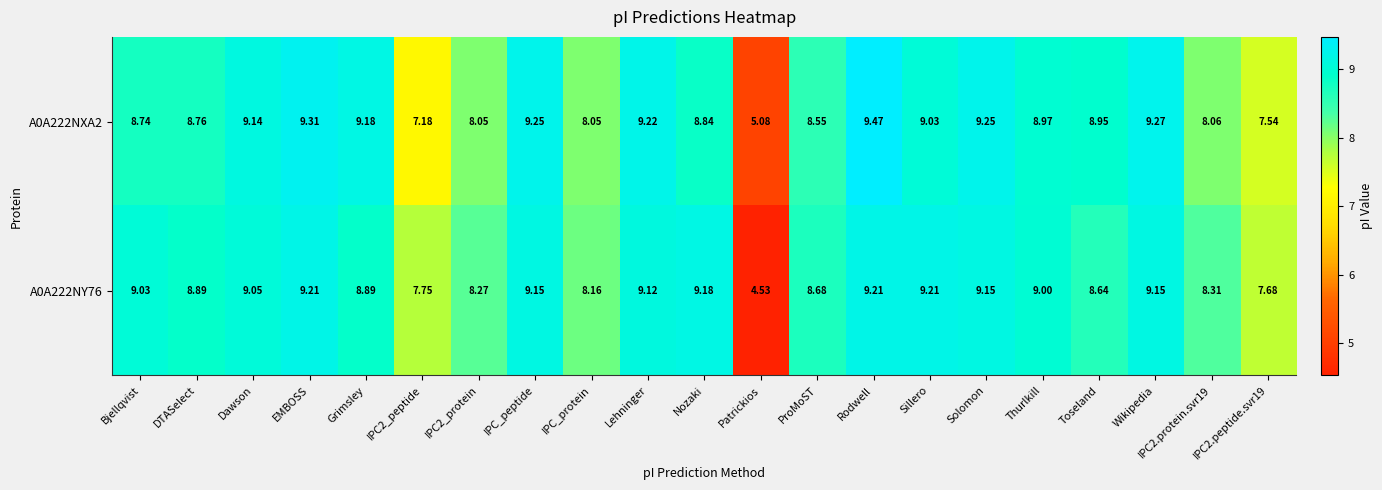

At which category is the sum across all series the highest?

Rodwell